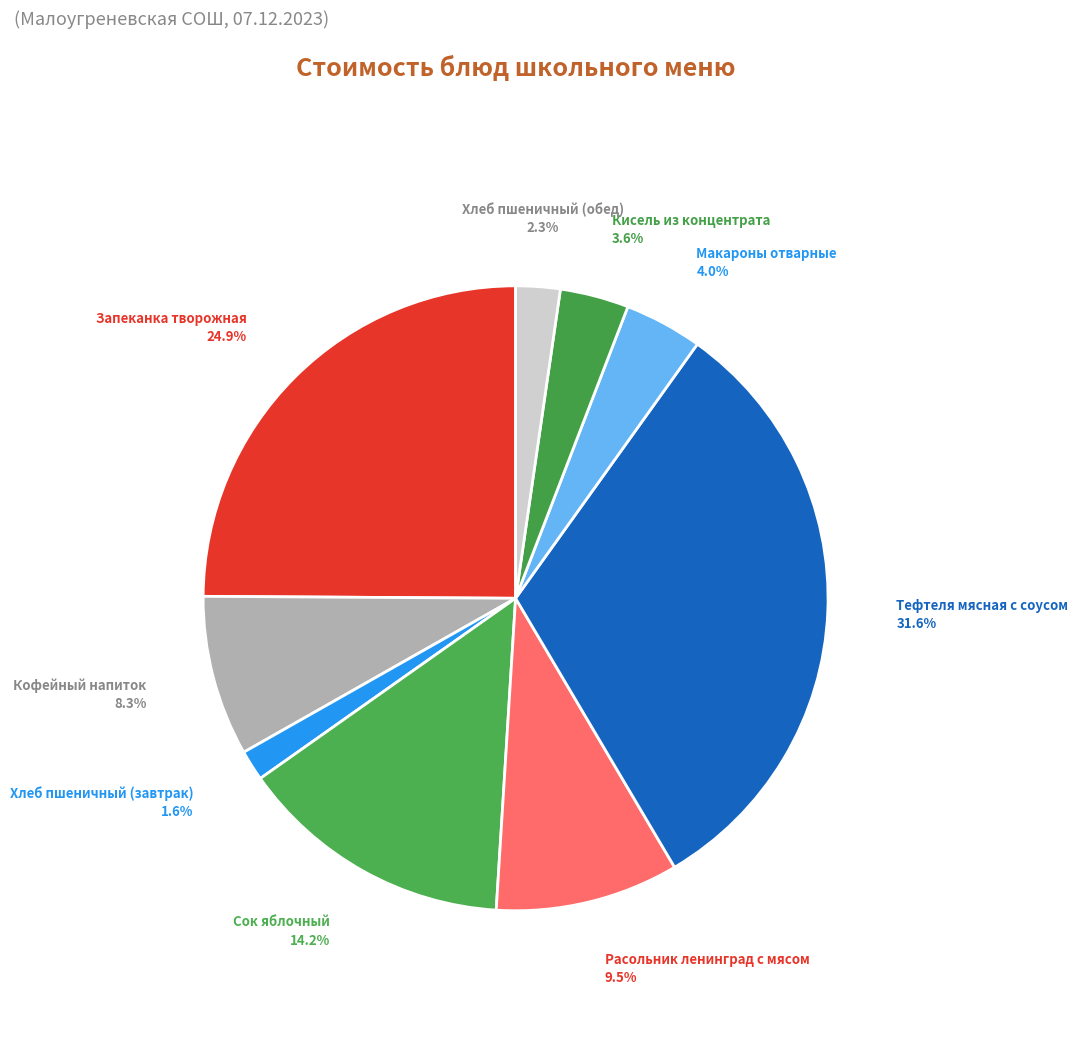

What is the ratio of the value at Хлеб пшеничный (обед) to the value at Кисель из концентрата?

0.6